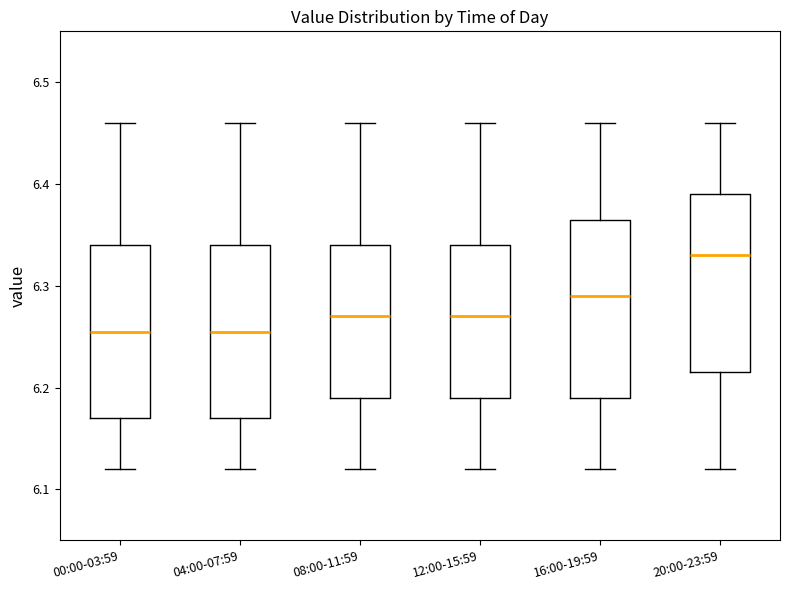

Reading left to right, transcribe this box plot: for each box, give where its median line is, the range the box spans, and where its two whiskers end, as read against the y-axis. The values are not printed on the chart, so give them approximately, as read against the axis.

00:00-03:59: median 6.26, box 6.17 to 6.34, whiskers 6.12 to 6.46
04:00-07:59: median 6.26, box 6.17 to 6.34, whiskers 6.12 to 6.46
08:00-11:59: median 6.27, box 6.19 to 6.34, whiskers 6.12 to 6.46
12:00-15:59: median 6.27, box 6.19 to 6.34, whiskers 6.12 to 6.46
16:00-19:59: median 6.29, box 6.19 to 6.37, whiskers 6.12 to 6.46
20:00-23:59: median 6.33, box 6.22 to 6.39, whiskers 6.12 to 6.46